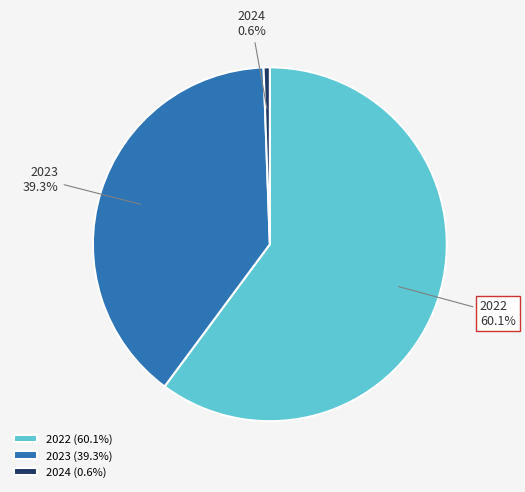

What percentage is the 2023 slice, to the nearest percent?

39%